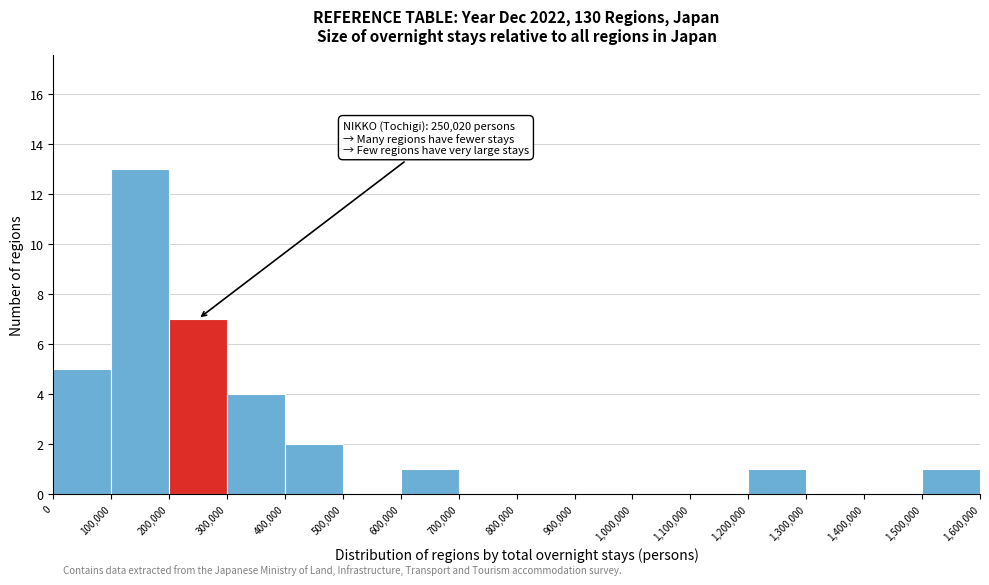

Over which range of the x-axis is the bar tallest?

100,000 to 200,000